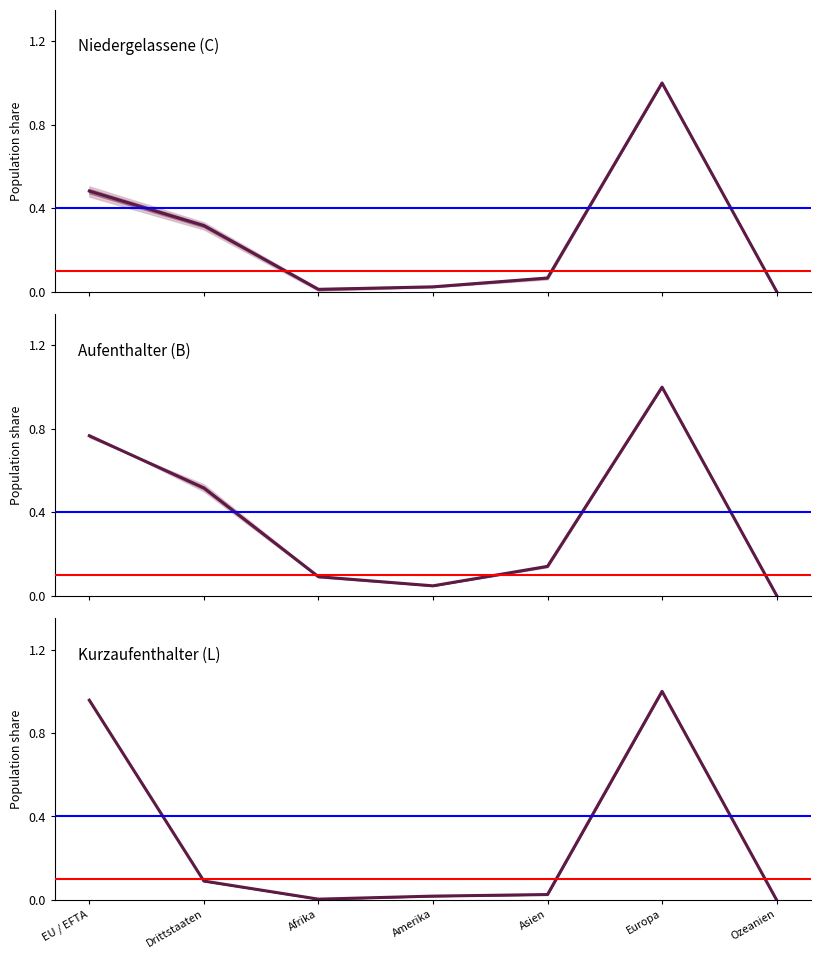

Rank the series at Drittstaaten from highest to lowest value.

Aufenthalter (B), Niedergelassene (C), Kurzaufenthalter (L)